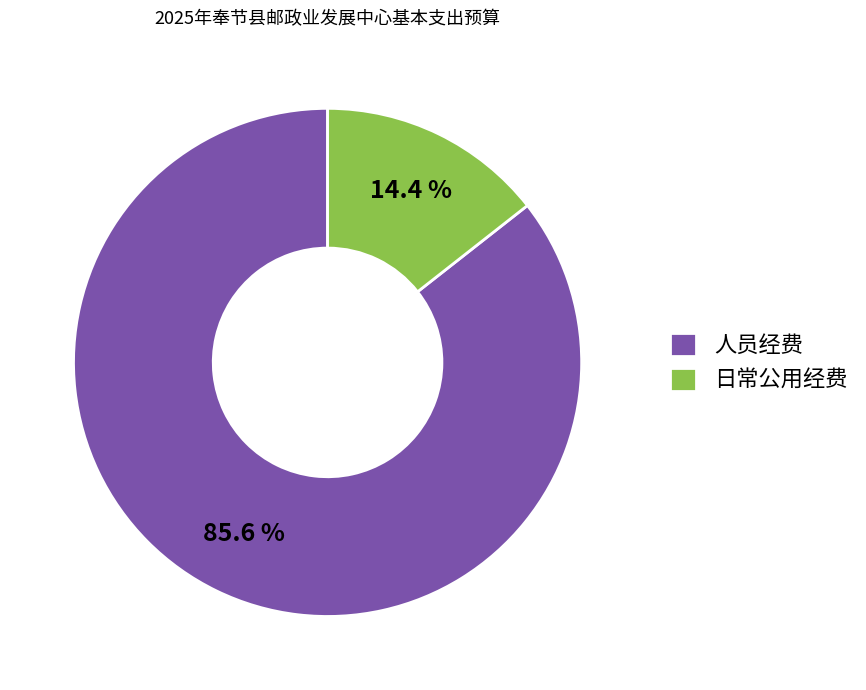

Does any single category account for the majority?

Yes